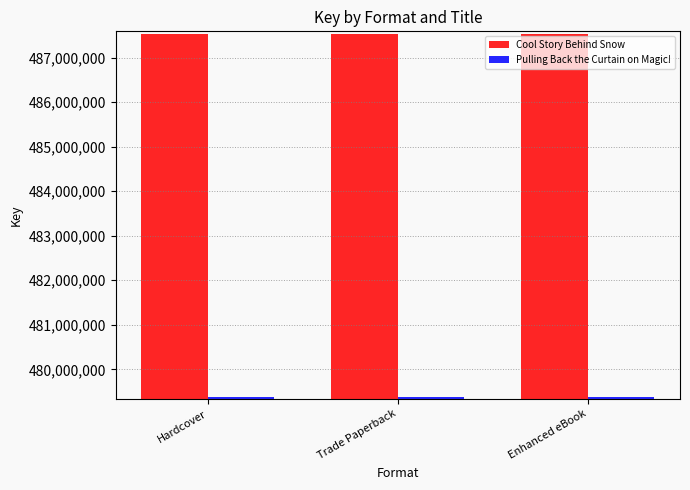

Rank the series by their average value, from lowest to highest.

Pulling Back the Curtain on Magic!, Cool Story Behind Snow